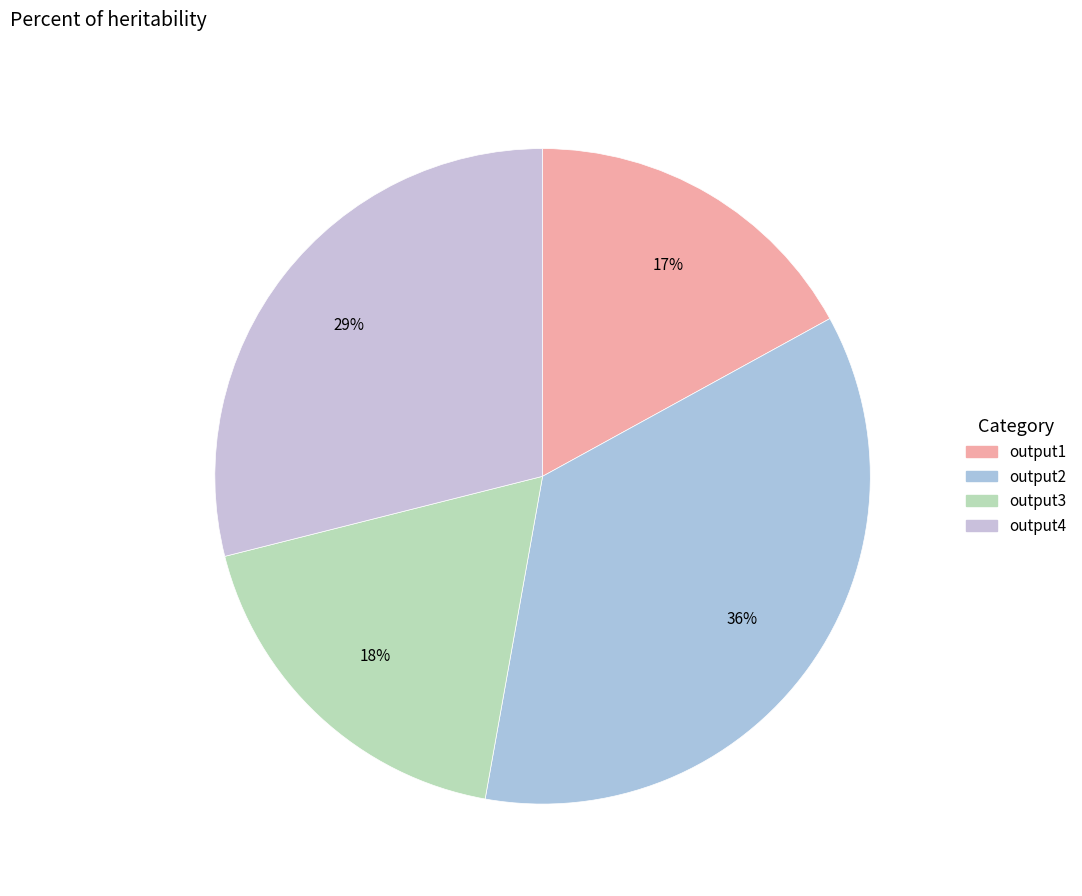

What percentage is the output3 slice, to the nearest percent?

18%